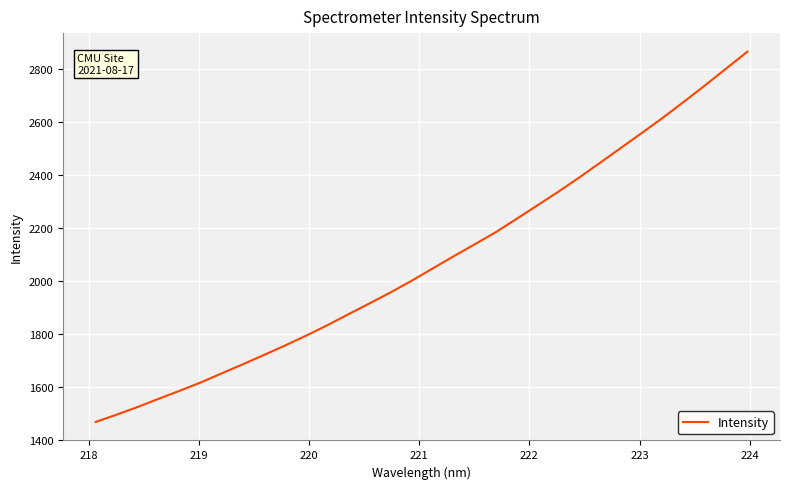

What is the sum of all values?

66343.0